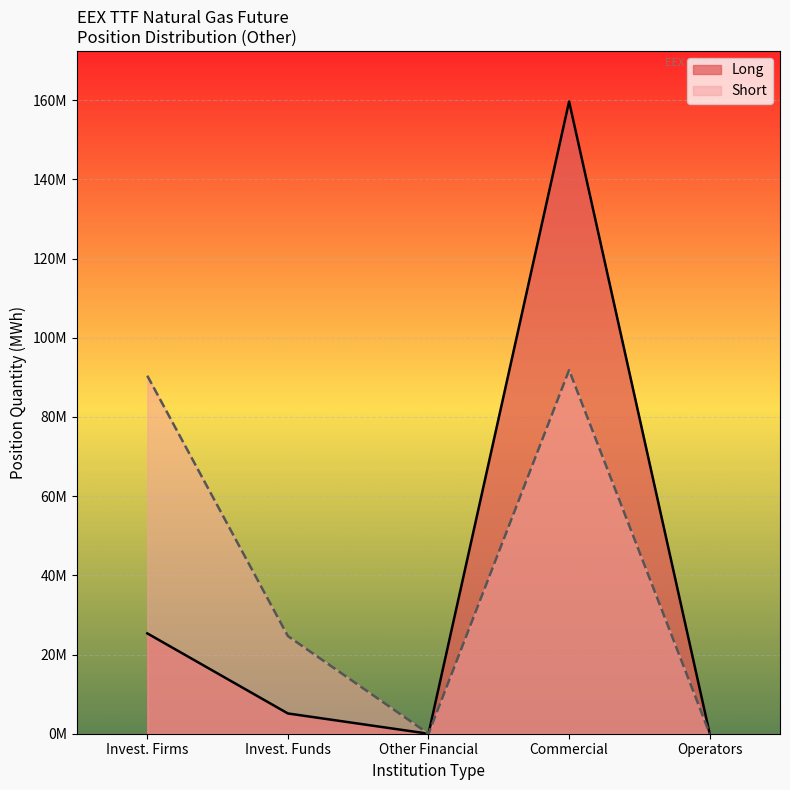

How many interior local peaks (higher than both neighbors) does the data have?

1